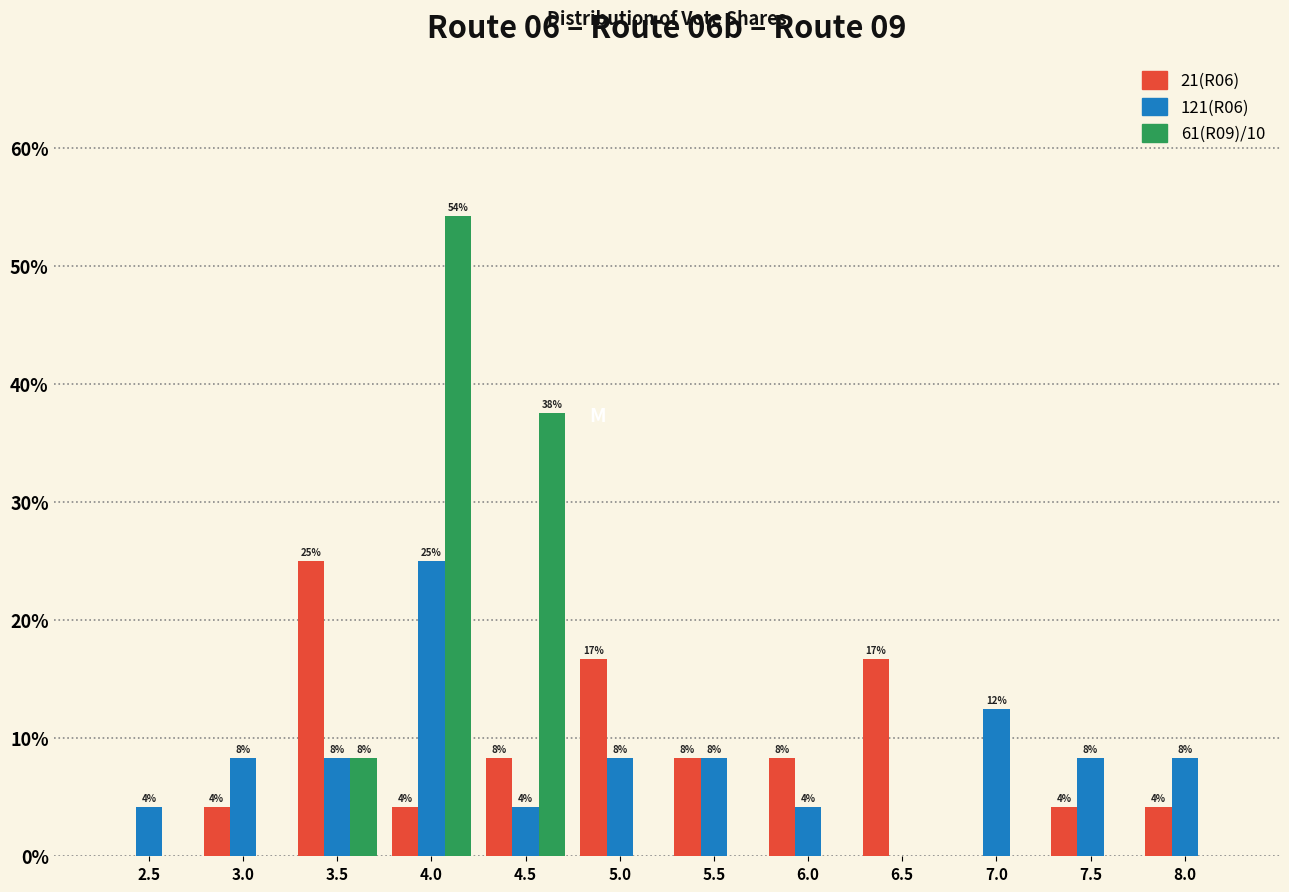

How many groups of bars are there?

12